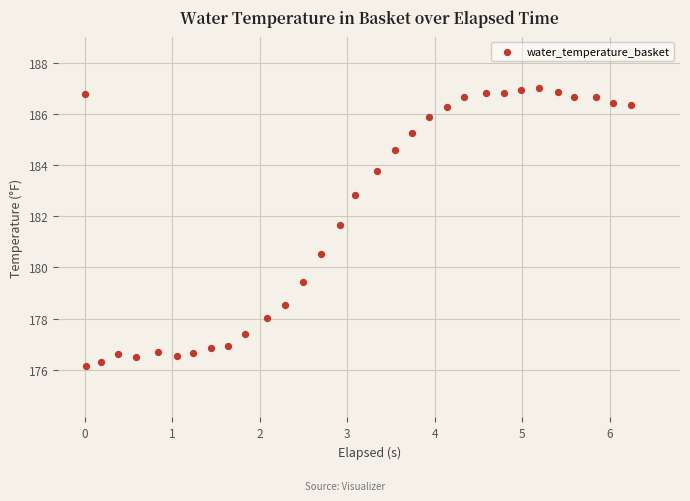

What is the range of X values (max minus min)?

6.2